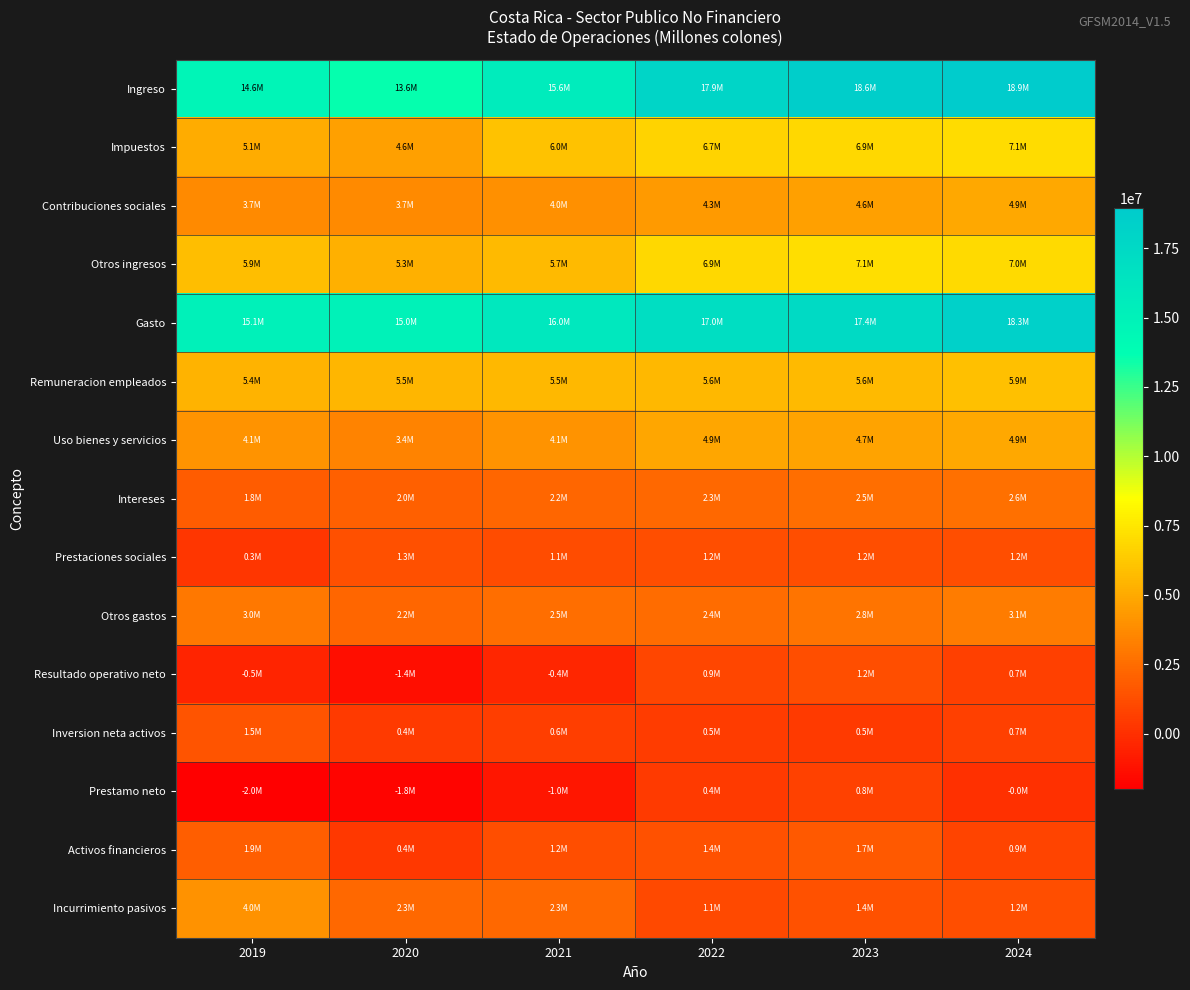

What is the spread (max minus min) of values at 2021?

17057230.1